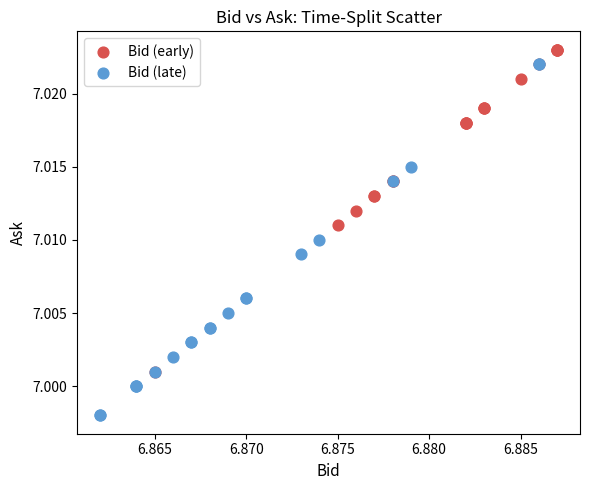

What are all the series names shown in the legend?

Bid (early), Bid (late)